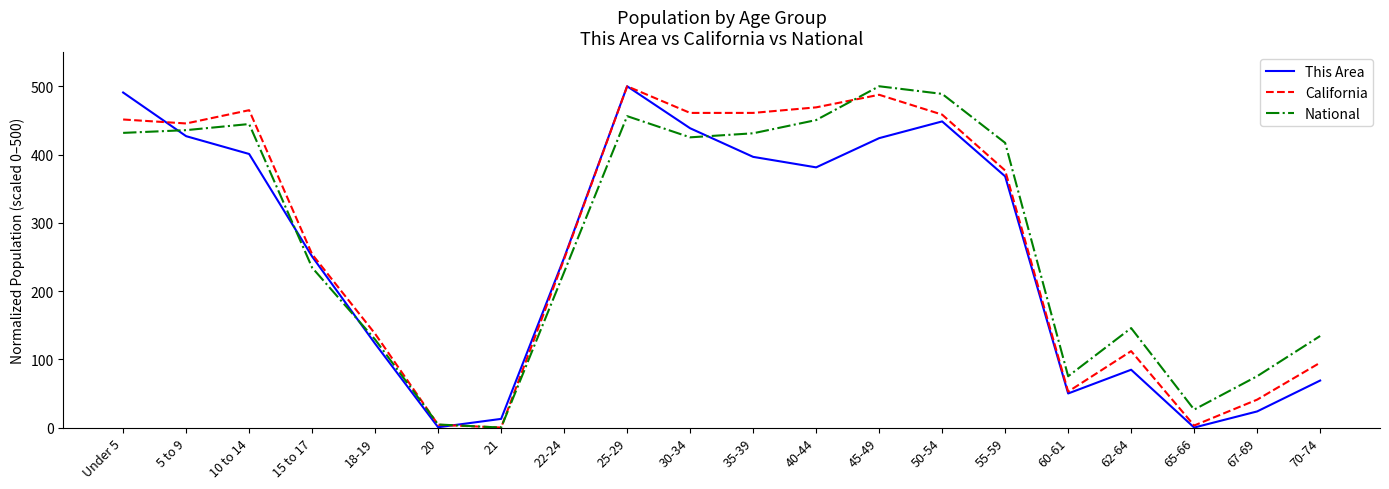

Read the This Area value at 10 to 14.

400.8